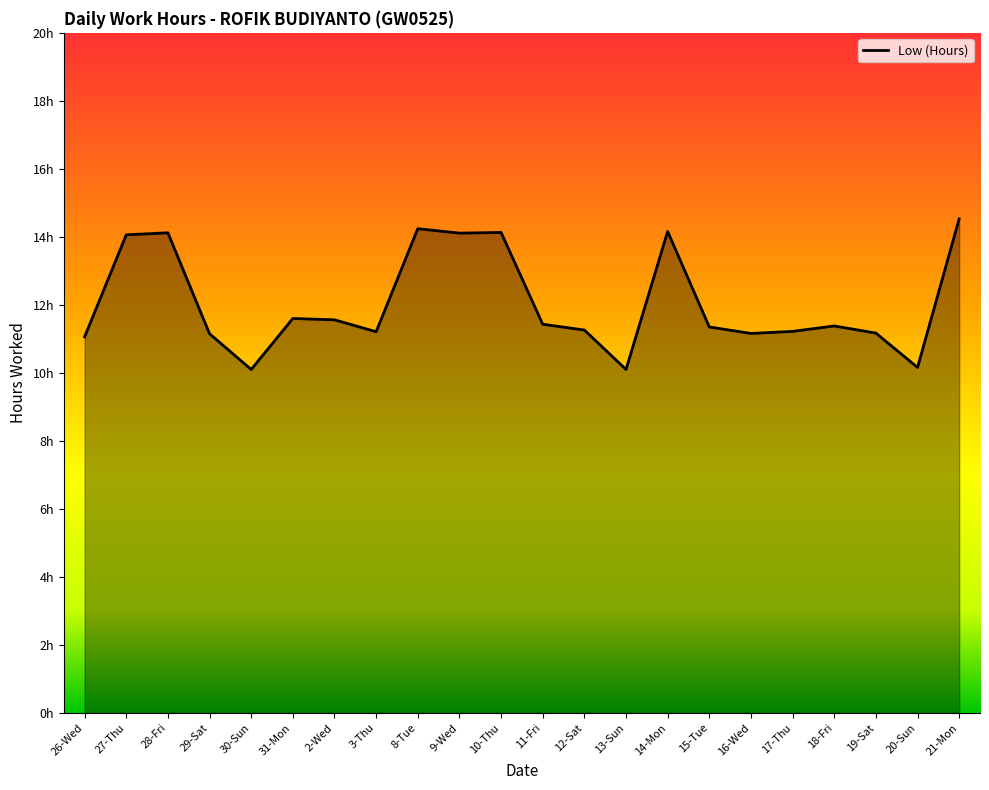

What is the maximum value shown in the chart?

14.5